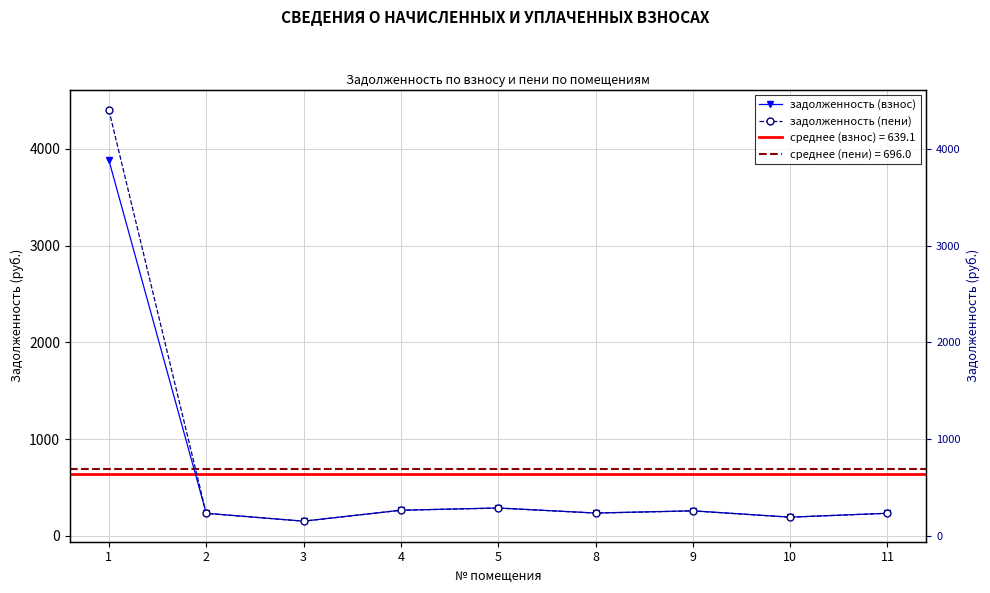

What is the total value across all series at 8?

473.3